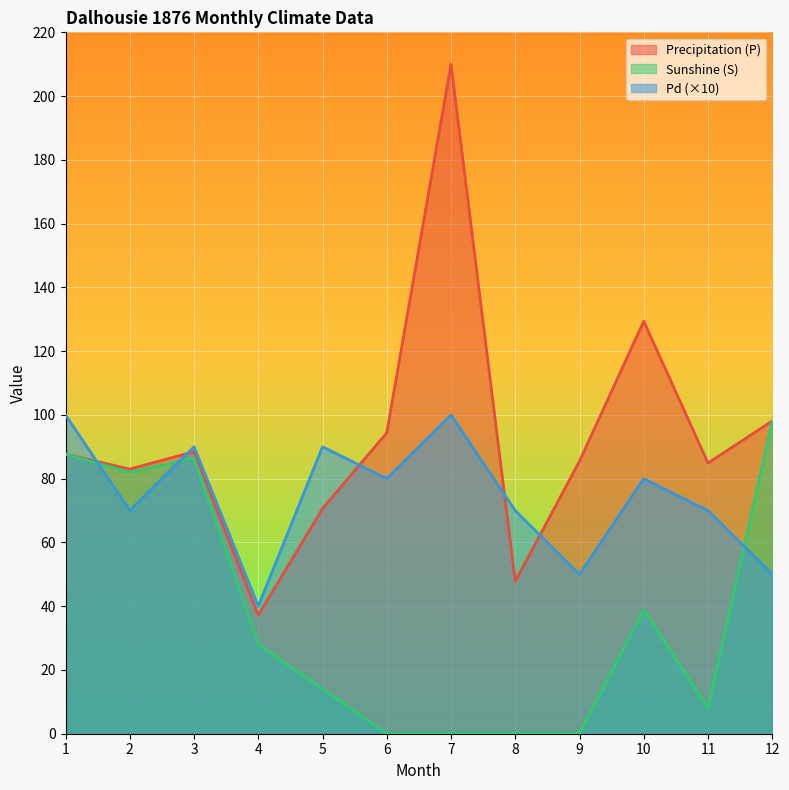

The value of Pd at 11 is 70.0. True or false?

True